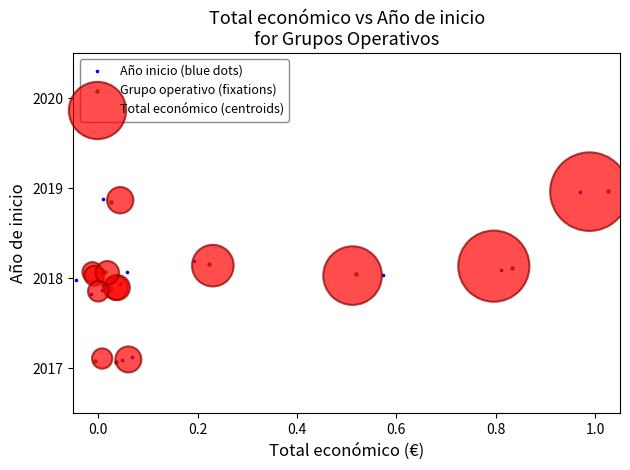

What are all the series names shown in the legend?

Año inicio (blue dots), Grupo operativo (fixations), Total económico (centroids)